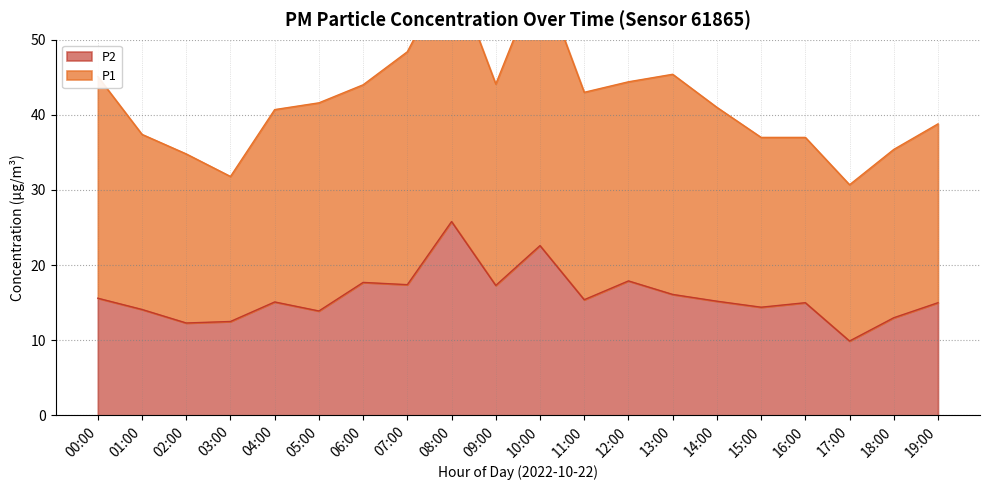

True or false: the data has more than 2 interior local peaks.

True